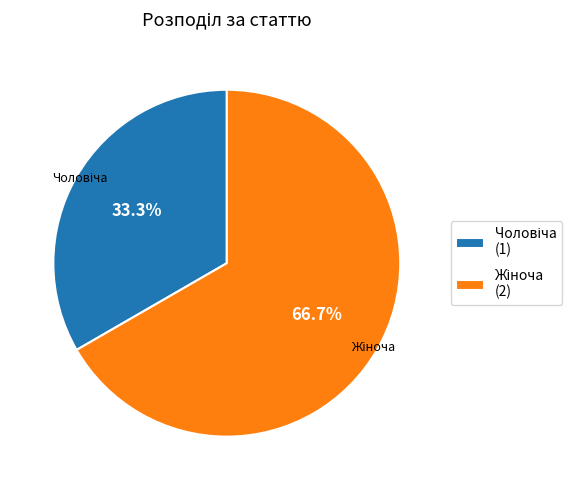

How many slices are in this pie chart?

2